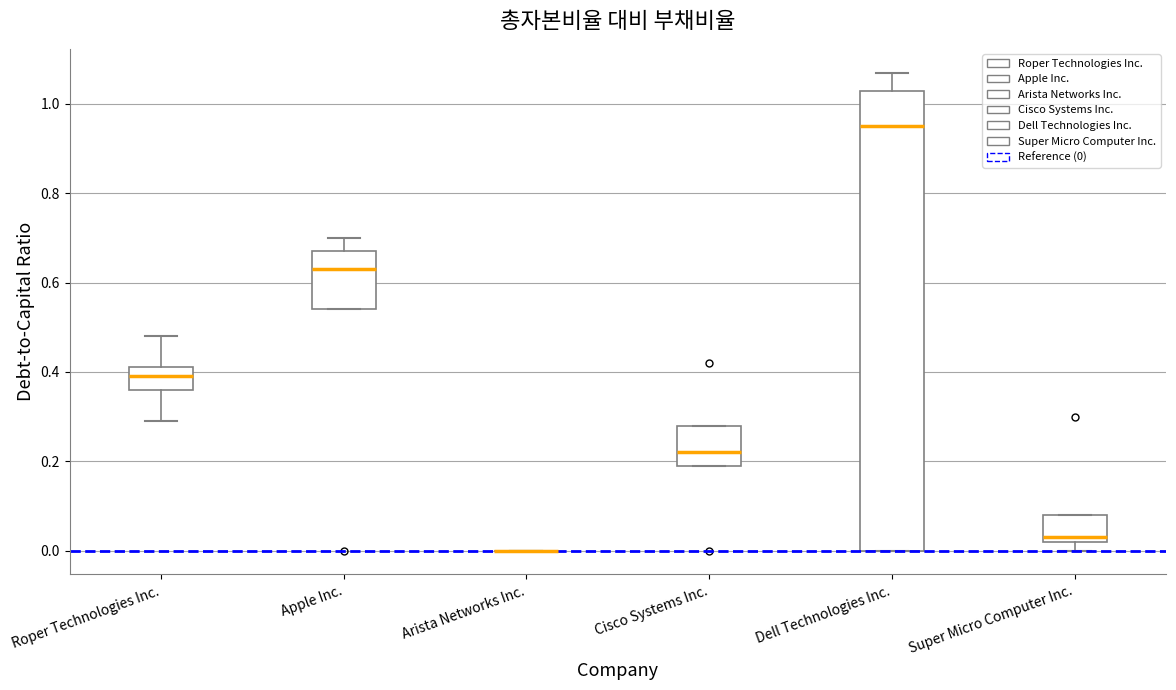

Reading left to right, transcribe this box plot: for each box, give where its median line is, the range the box spans, and where its two whiskers end, as read against the y-axis. The values are not printed on the chart, so give them approximately, as read against the axis.

Roper Technologies Inc.: median 0.40, box 0.36 to 0.42, whiskers 0.30 to 0.48
Apple Inc.: median 0.64, box 0.54 to 0.68, whiskers 0.54 to 0.70
Arista Networks Inc.: box collapsed to a line at 0.00, whiskers 0.00 to 0.00
Cisco Systems Inc.: median 0.22, box 0.20 to 0.28, whiskers 0.20 to 0.28
Dell Technologies Inc.: median 0.96, box 0.00 to 1.04, whiskers 0.00 to 1.08
Super Micro Computer Inc.: median 0.04, box 0.02 to 0.08, whiskers 0.00 to 0.08